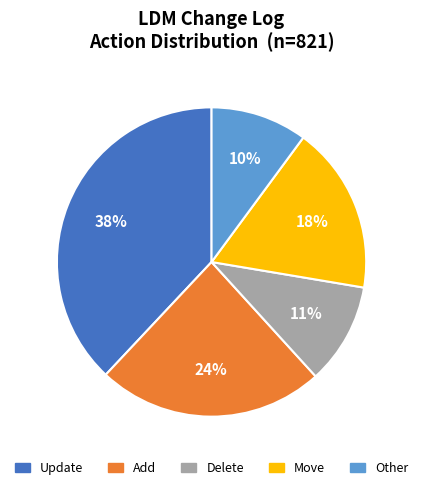

To the nearest percent, what is the difference between the Other and Add slice percentages?

14%